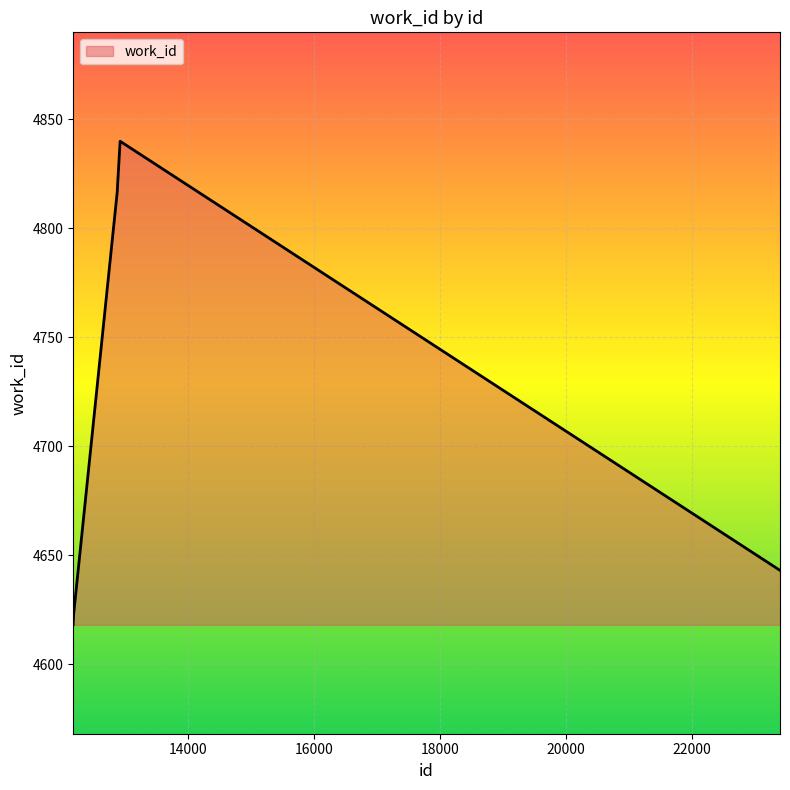

What is the greatest value displayed?

4840